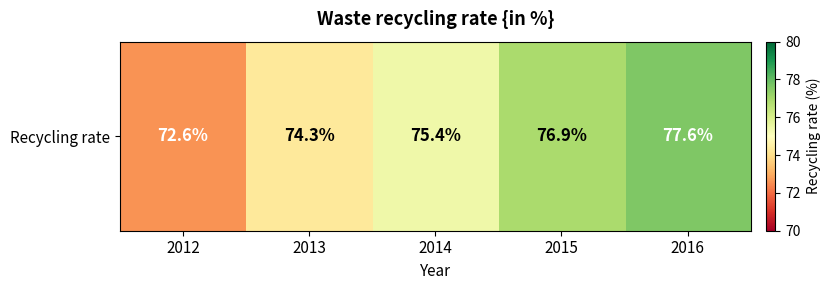

What is the maximum value shown in the chart?

77.6